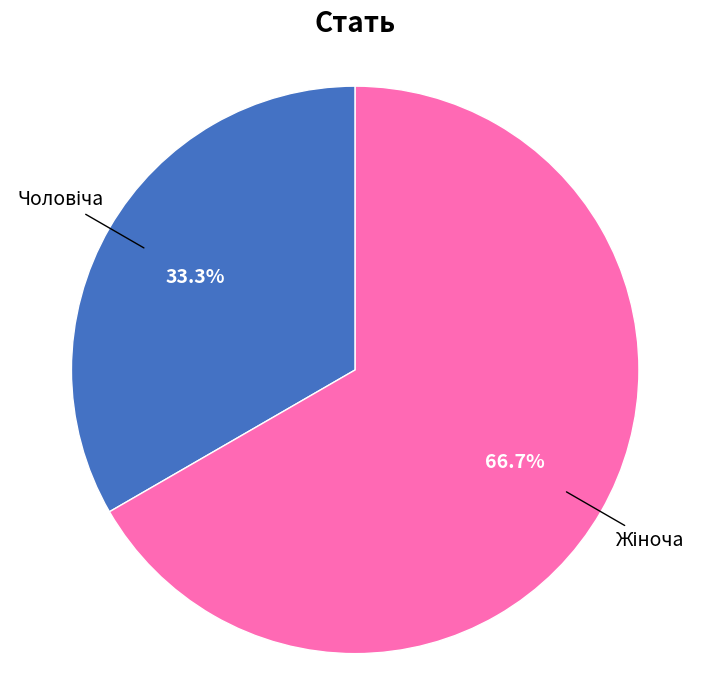

Does any single category account for the majority?

Yes